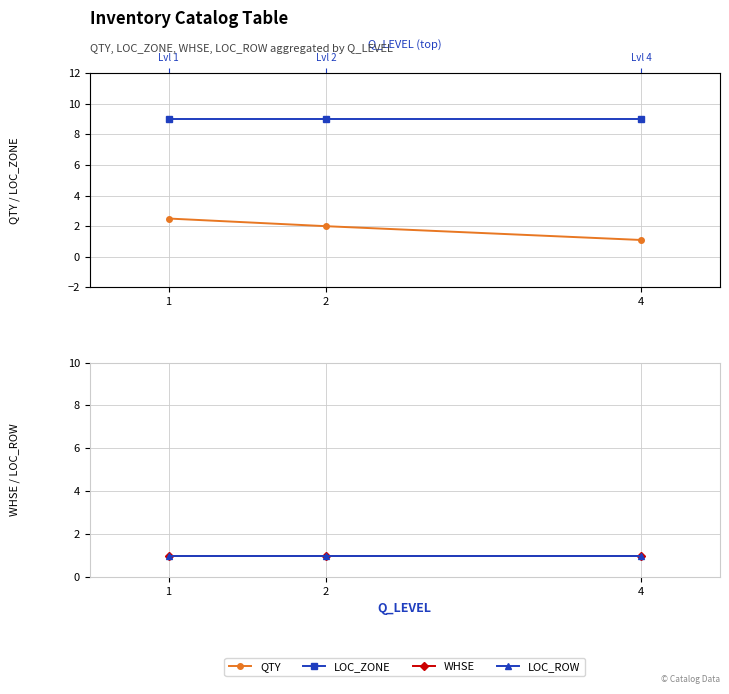

What is the total value across all series at 1?

13.5